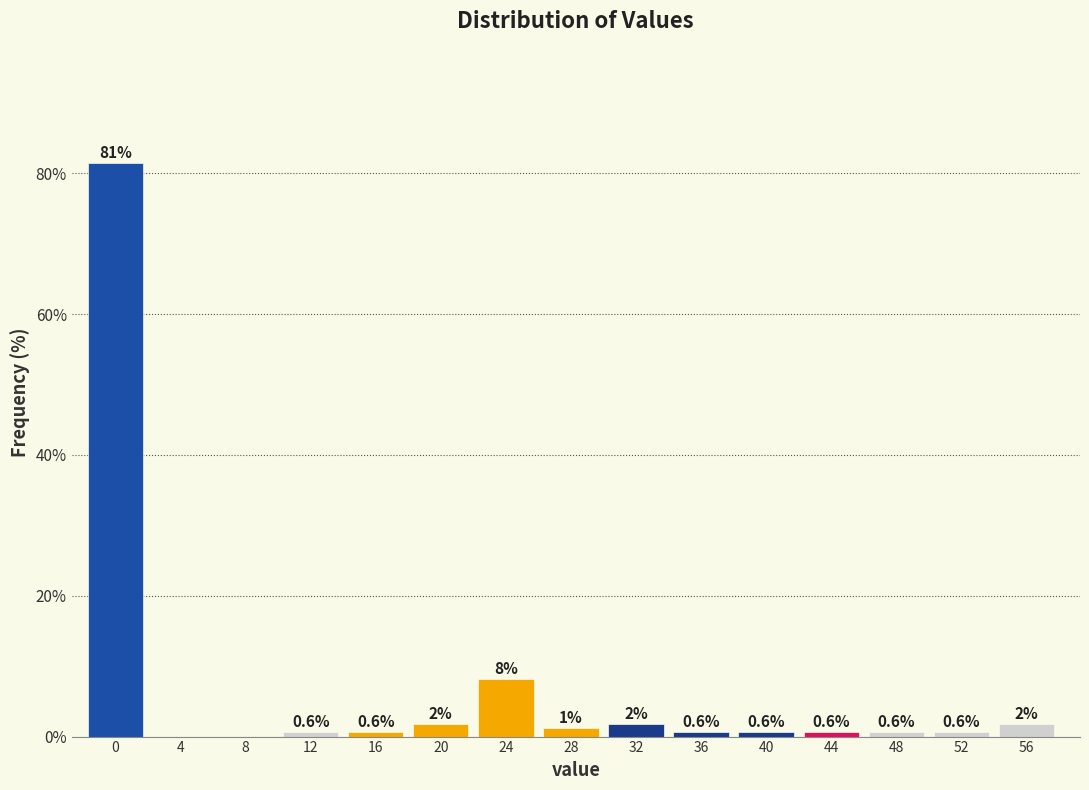

What is the sum of all values?

100.0